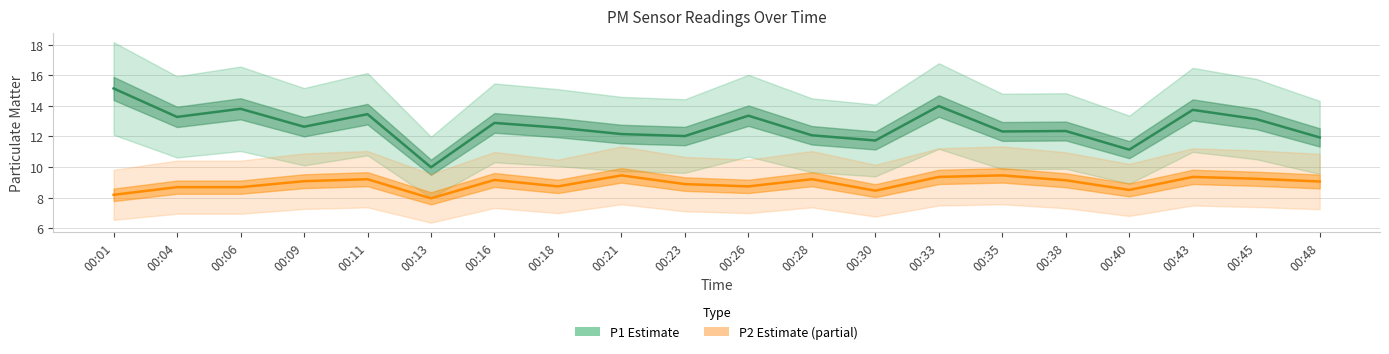

What is the sum of all P2 (Estimate based on partial data) values?

178.4